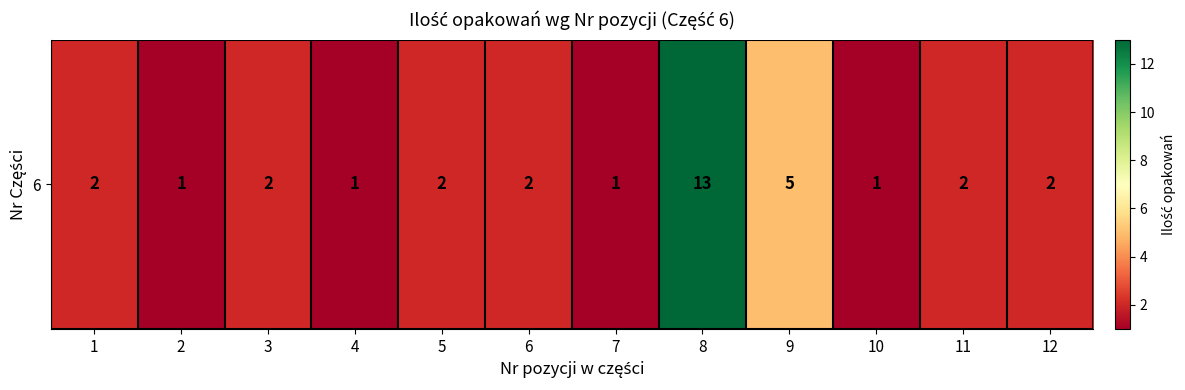

Count the number of values greater than 2.

2